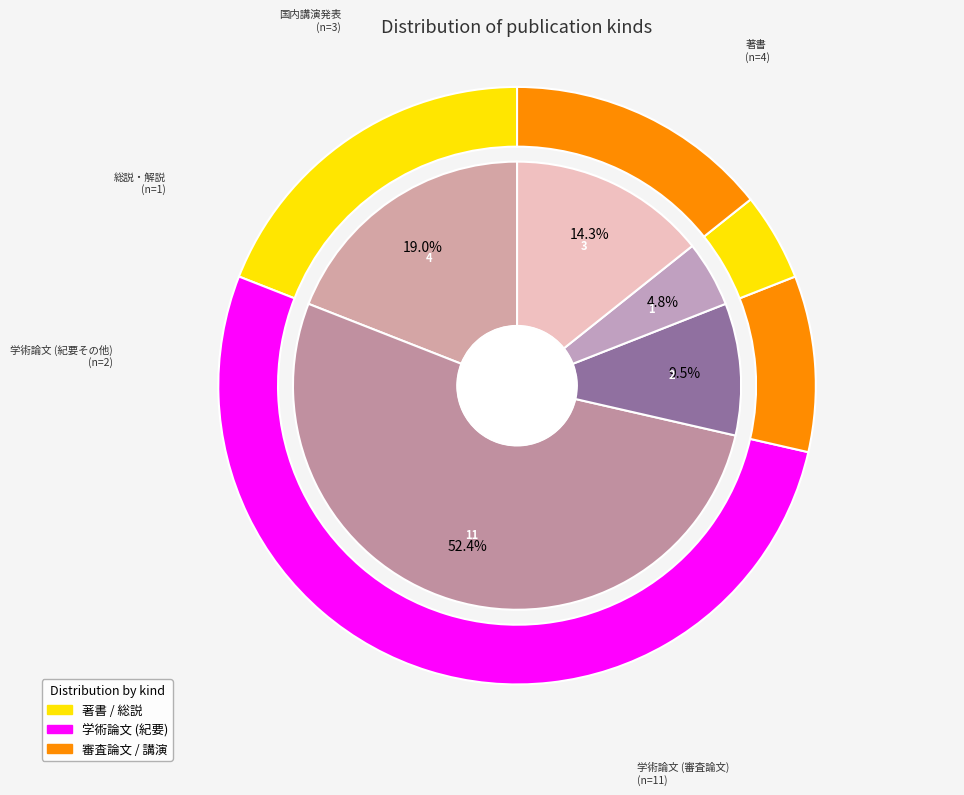

Count the number of slices in the pie.

5